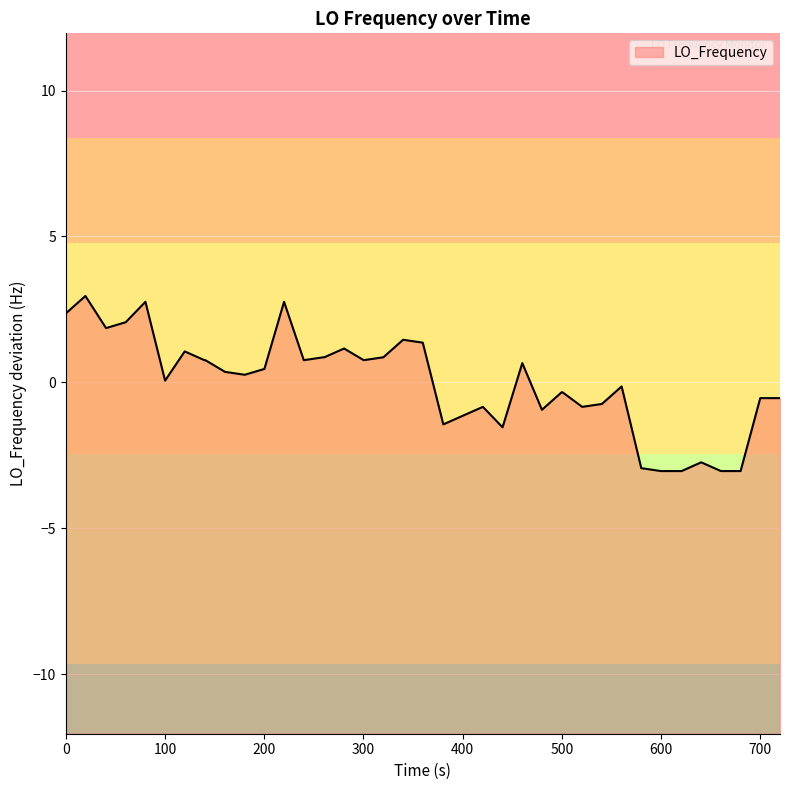

What is the difference between the maximum and minimum values?

6.0